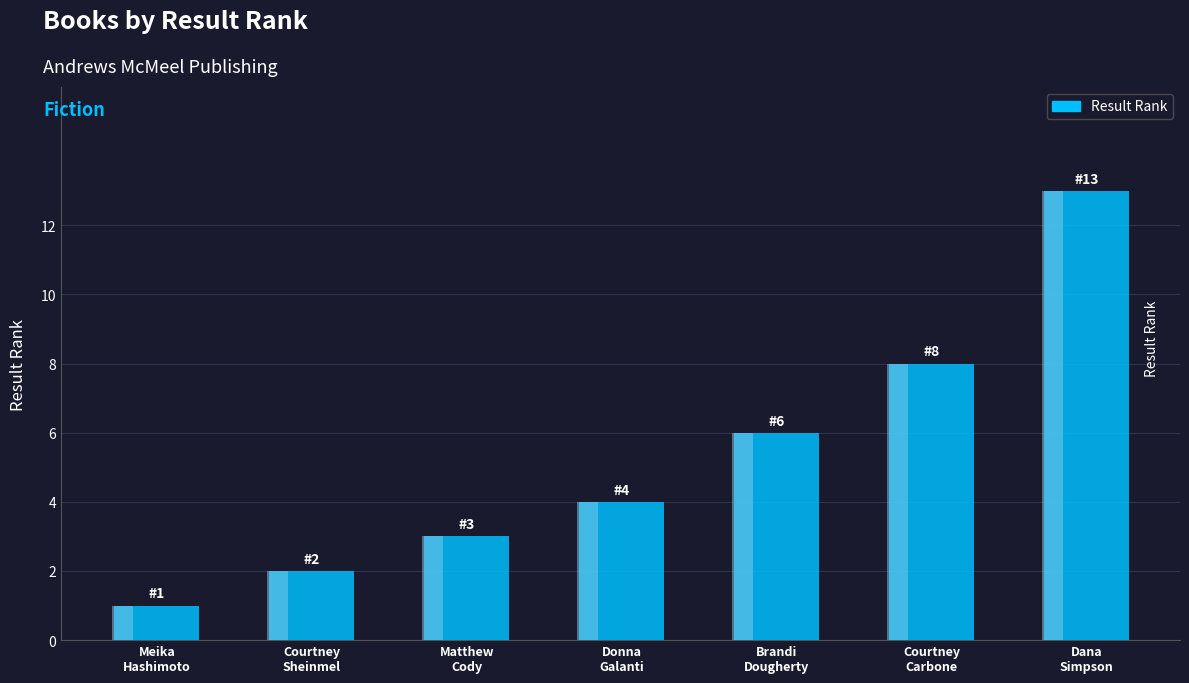

What is the label of the 6th bar from the right?

Courtney
Sheinmel